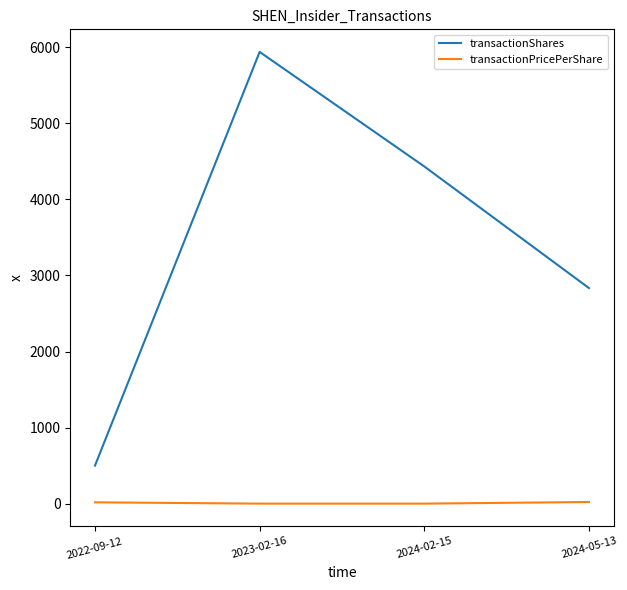

What is the greatest value displayed?

5939.0